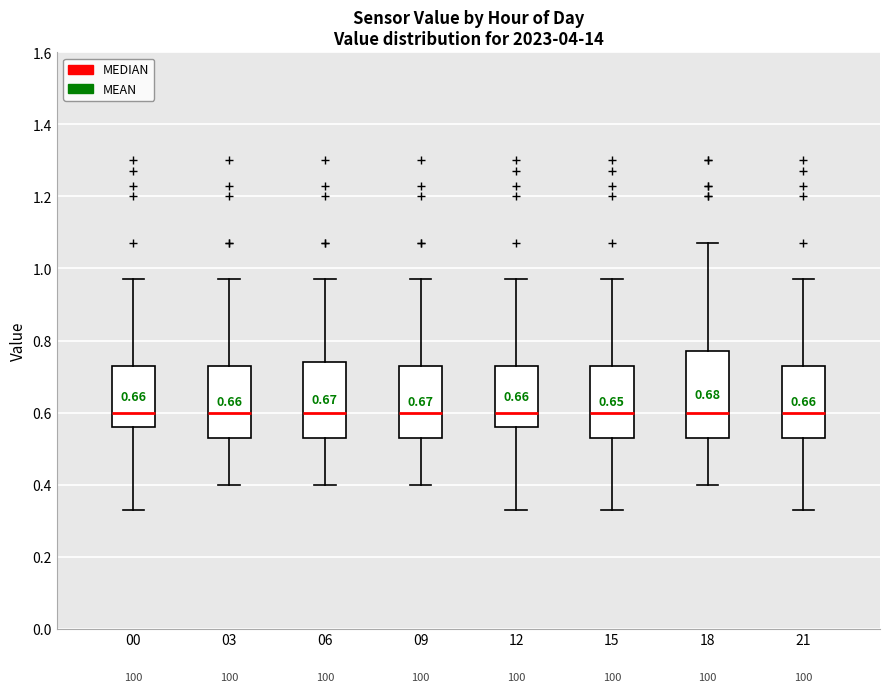

Comparing the boxes themselves (not the whiskers), which one is the tallest?

18